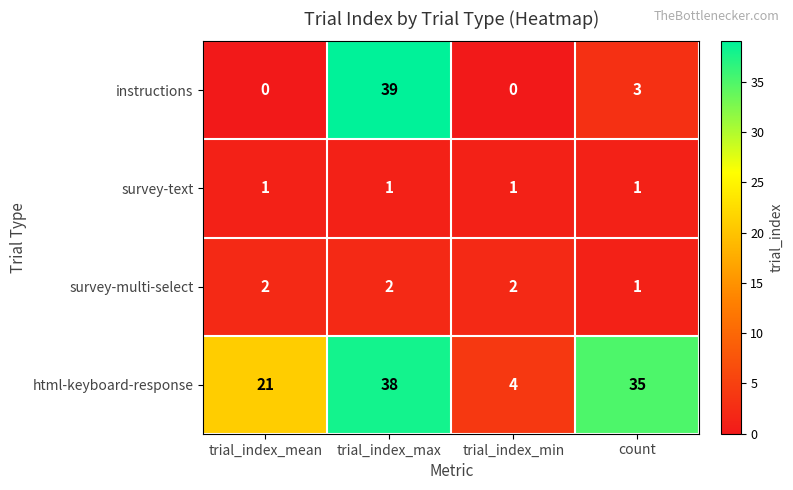

Is it true that instructions equals 3 at count?

True